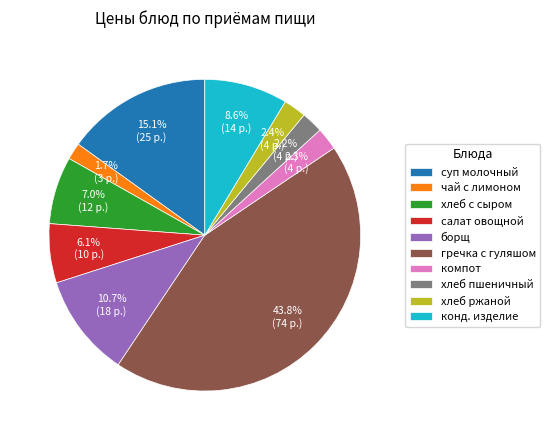

Which category has the biggest portion of the pie?

гречка с гуляшом